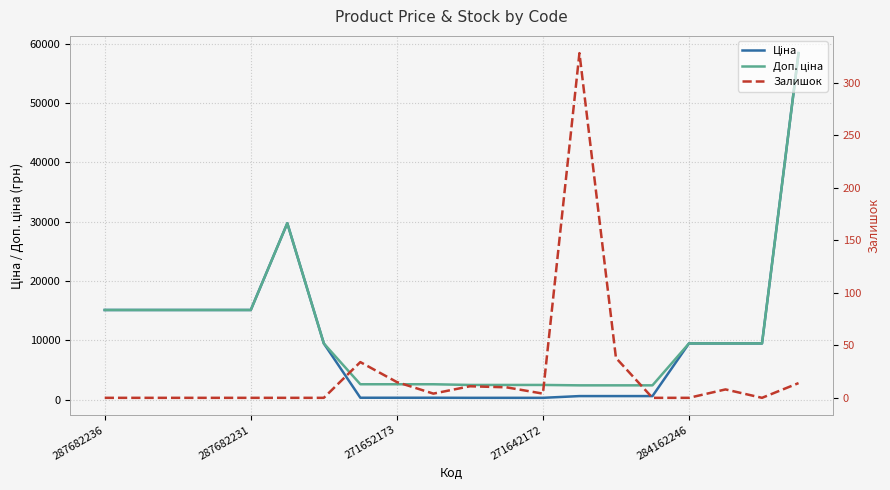

How many series are shown in this chart?

3